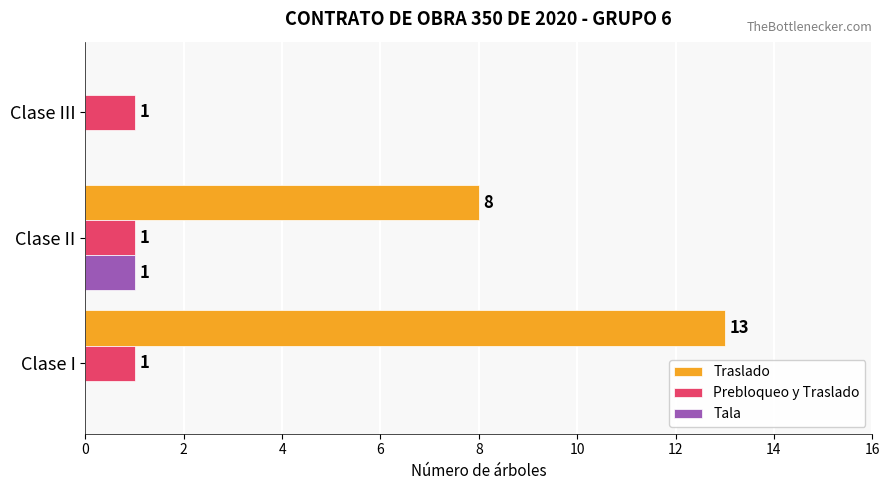

What are all the series names shown in the legend?

Traslado, Prebloqueo y Traslado, Tala